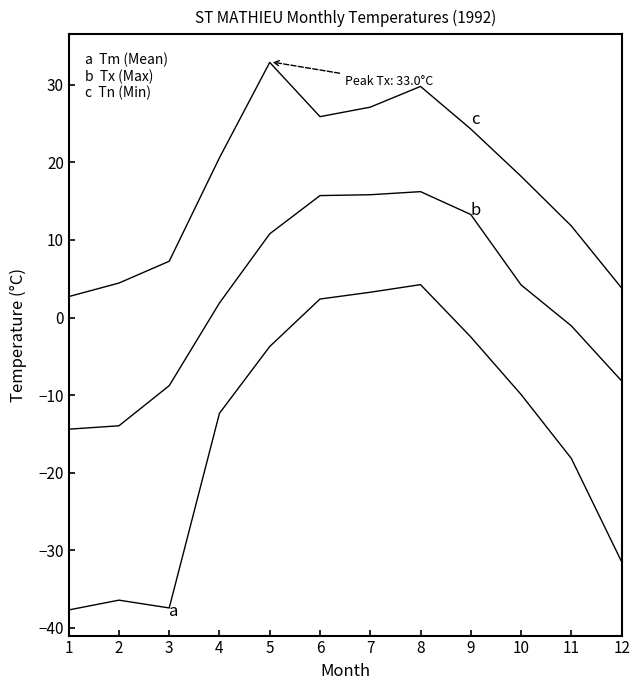

What is the greatest value displayed?

32.9